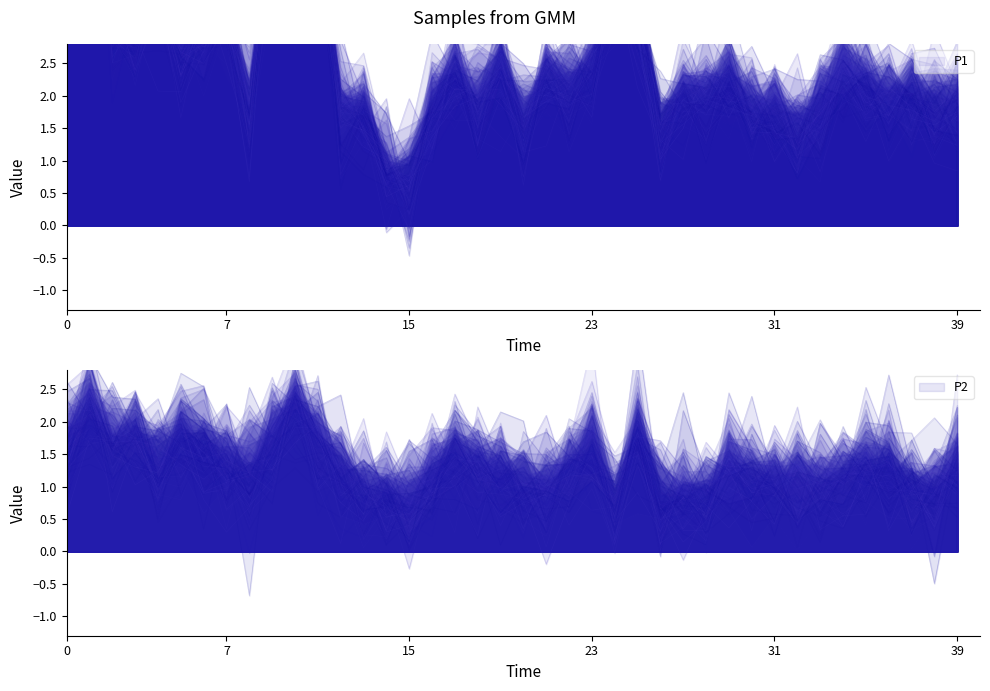

What is the label of the 30th point from the left?

01:29